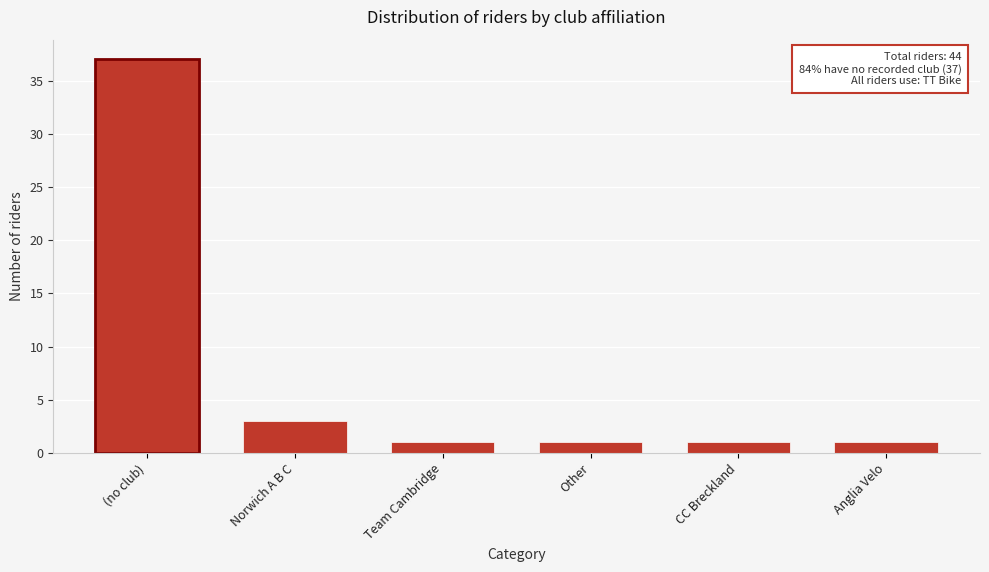

Reading right to left, extract all data points from this chart.

Anglia Velo=1	CC Breckland=1	Other=1	Team Cambridge=1	Norwich A B C=3	(no club)=37